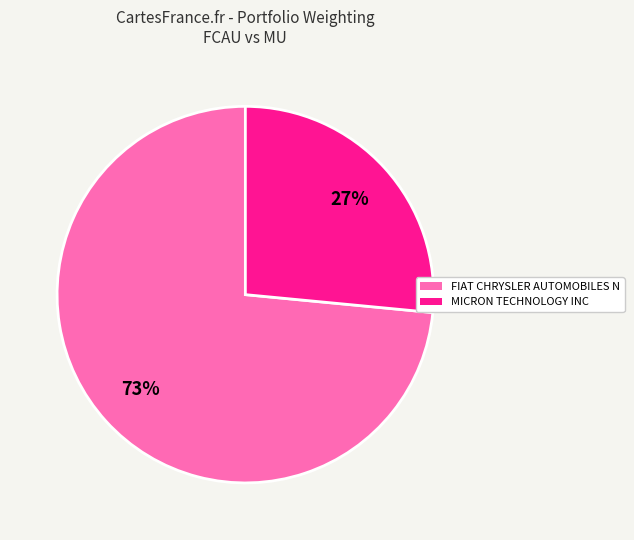

Count the number of slices in the pie.

2